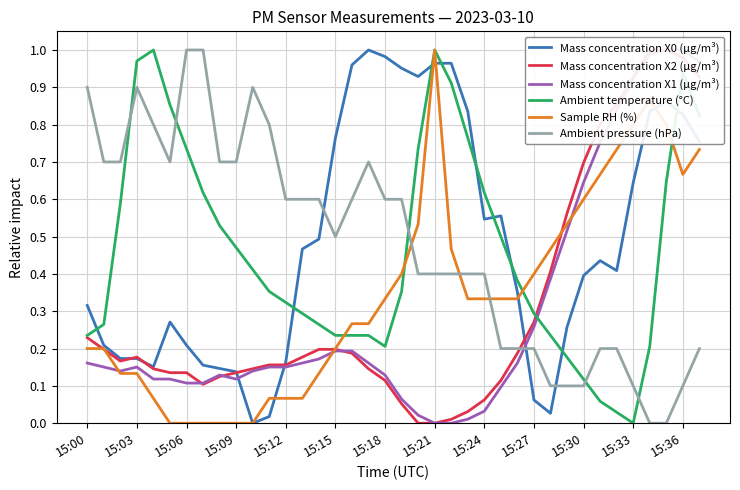

What is the difference between the maximum and second lowest values in the Mass concentration X0 (μg/m³) series?

1.0